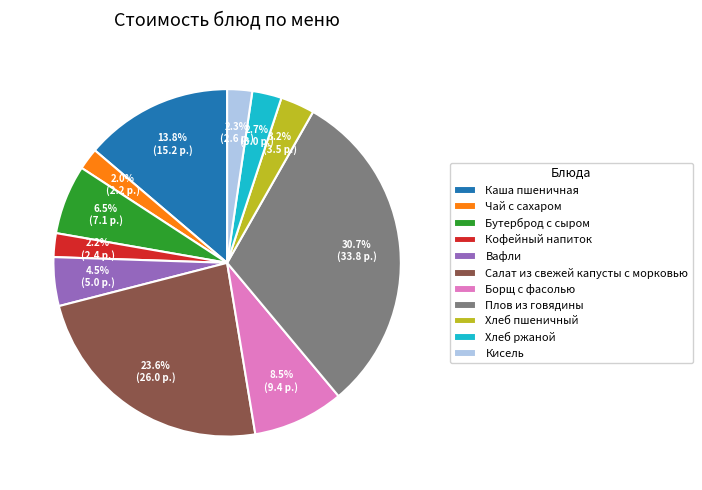

Is there a majority slice in this chart?

No